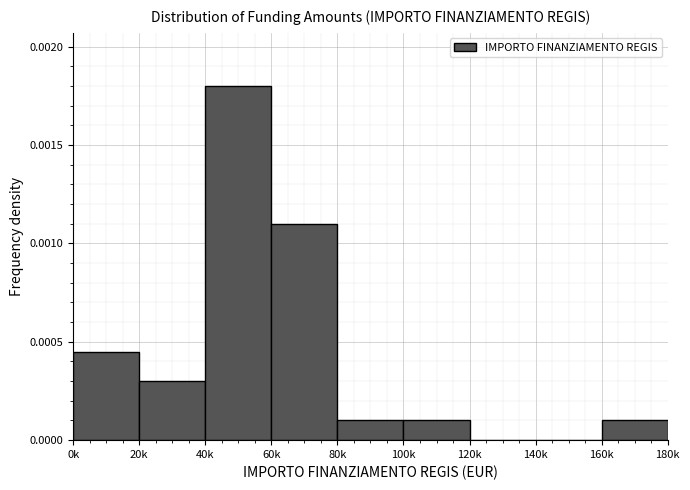

Between 80k and 20k, which is larger?

20k